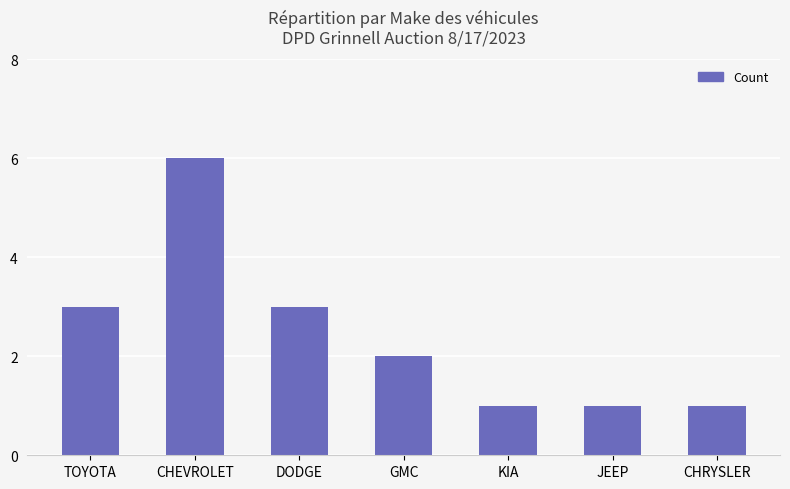

True or false: the data shows 4 at CHEVROLET.

False